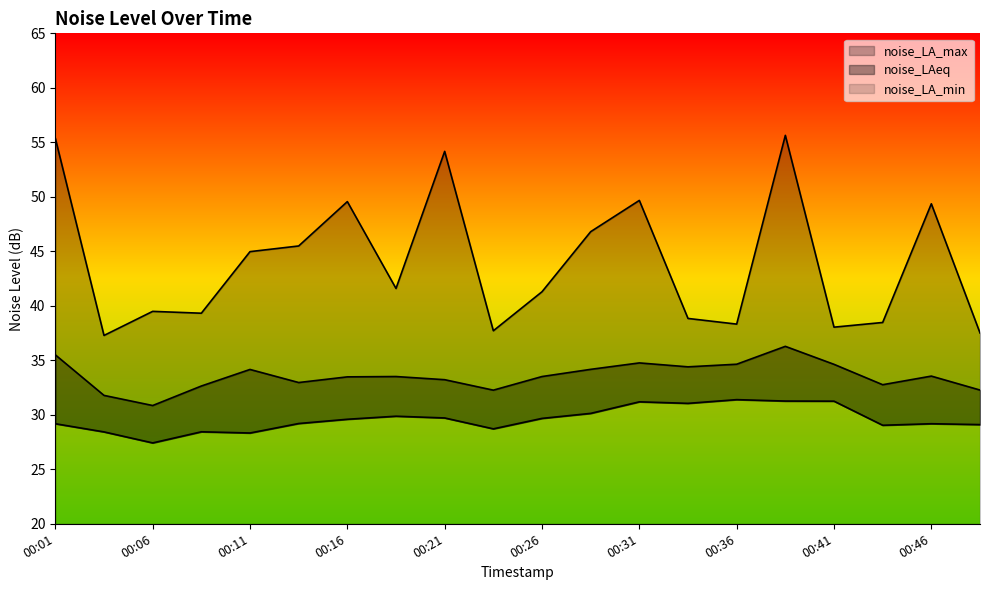

At which category is the sum across all series the highest?

00:38